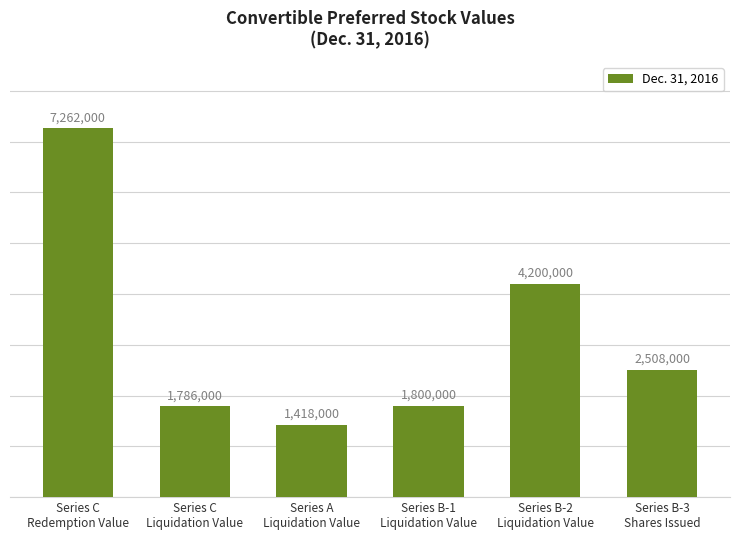

Reading left to right, list all the values displayed in this chart.

7262000	1786000	1418000	1800000	4200000	2508000